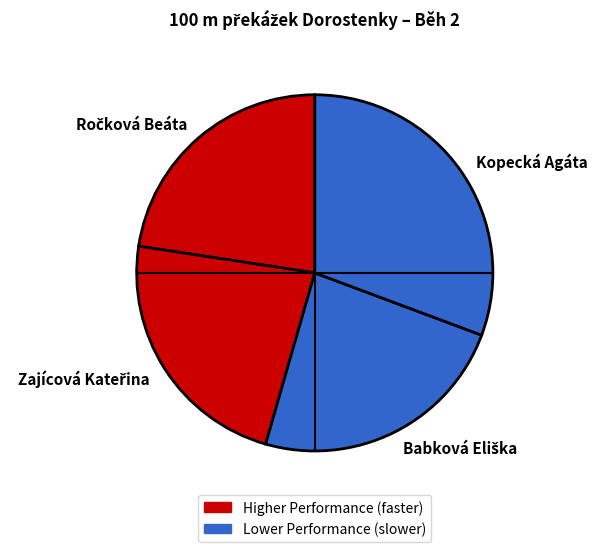

True or false: Kopecká Agáta accounts for 22% of the total.

False